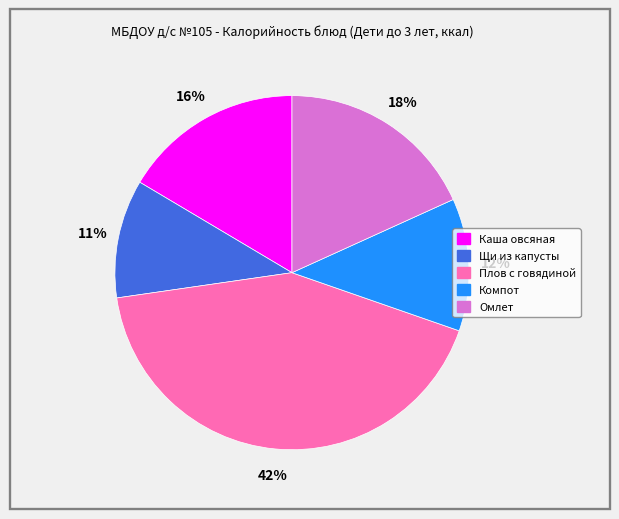

Is Каша овсяная the majority of the pie?

No